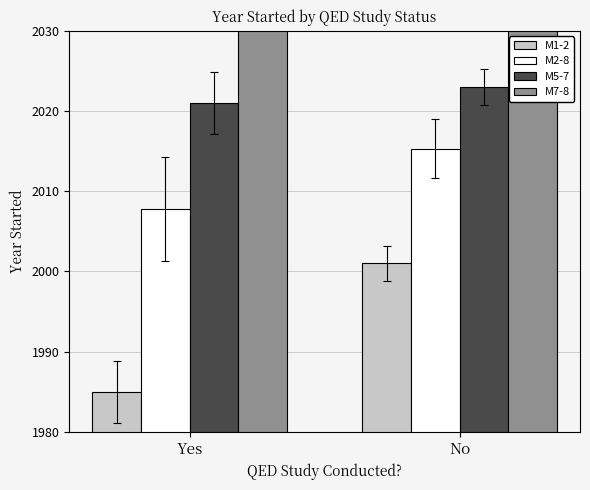

How many data points in Avg Year are less than 2015?

1